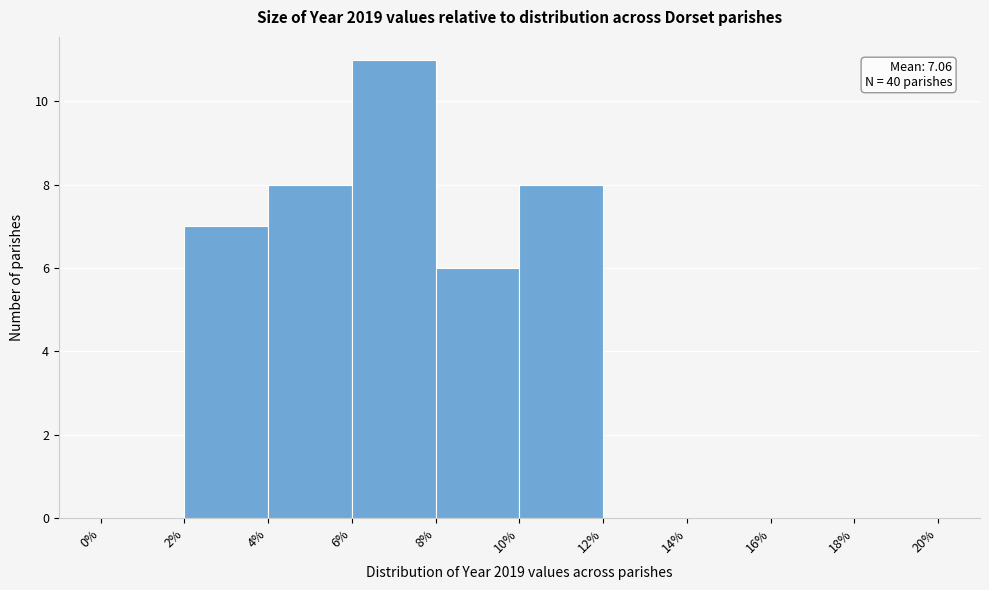

Over which range of the x-axis is the bar tallest?

6% to 8%